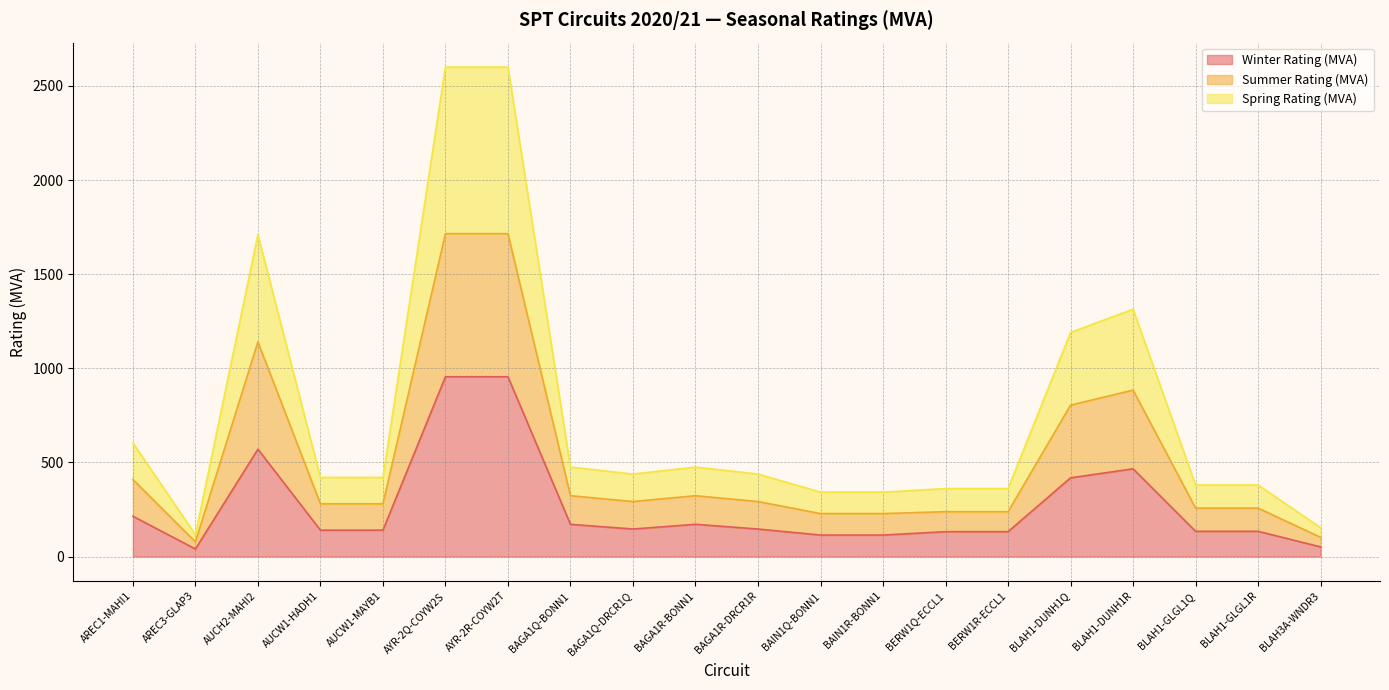

Is it true that Spring Rating (MVA) equals 273 at AUCW1-HADH1?

False